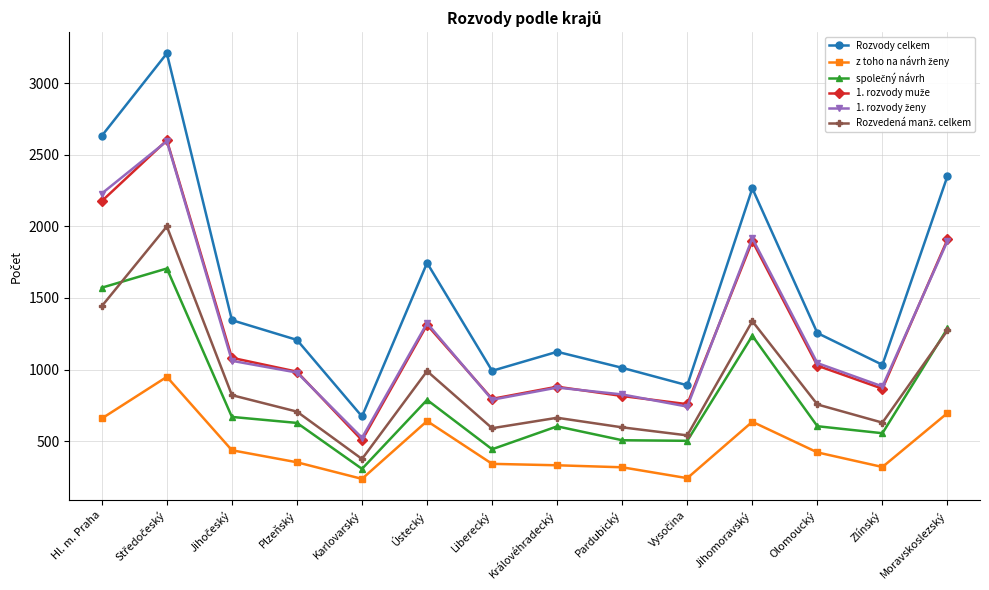

The Rozvody celkem series shows 2352 at Moravskoslezský. True or false?

True